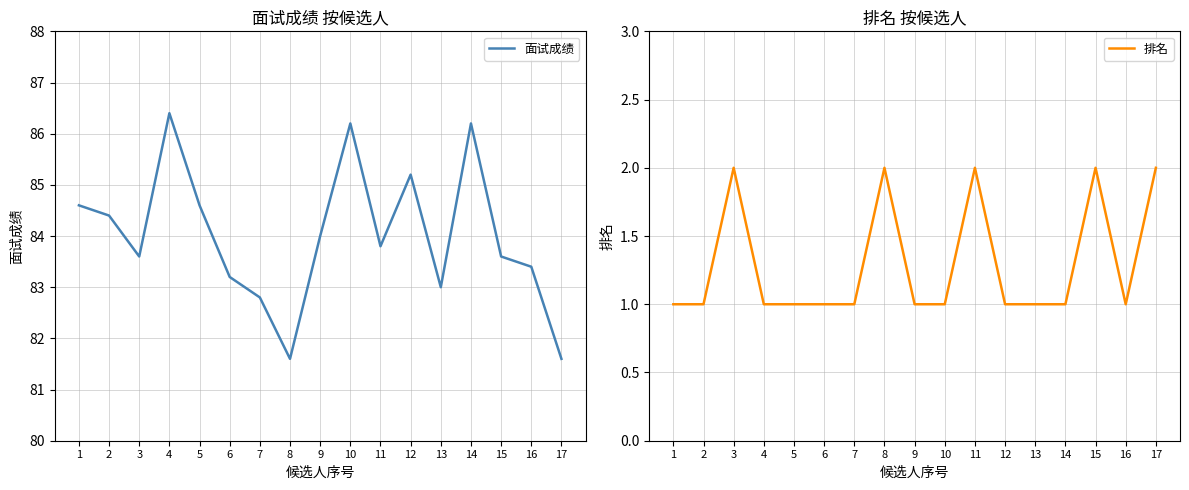

What is the maximum value shown in the chart?

86.4